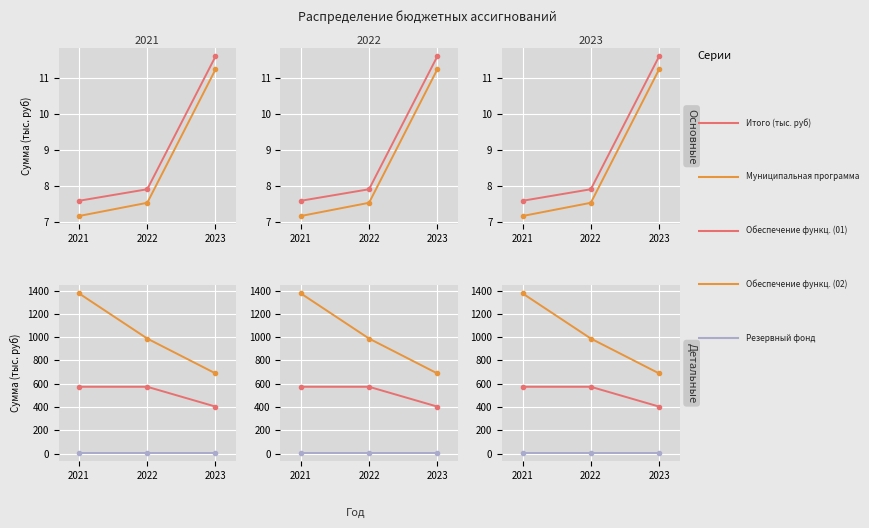

Rank the categories by Муниципальная программа value from highest to lowest.

2023, 2022, 2021